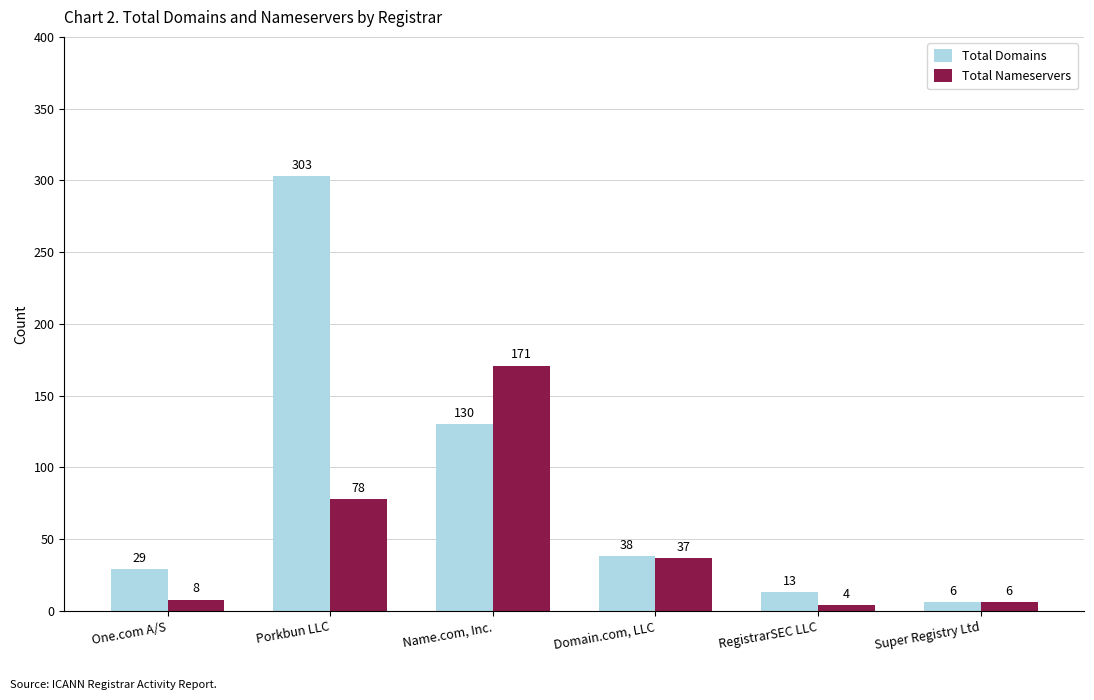

Is it true that Total Nameservers equals 280 at Name.com, Inc.?

False